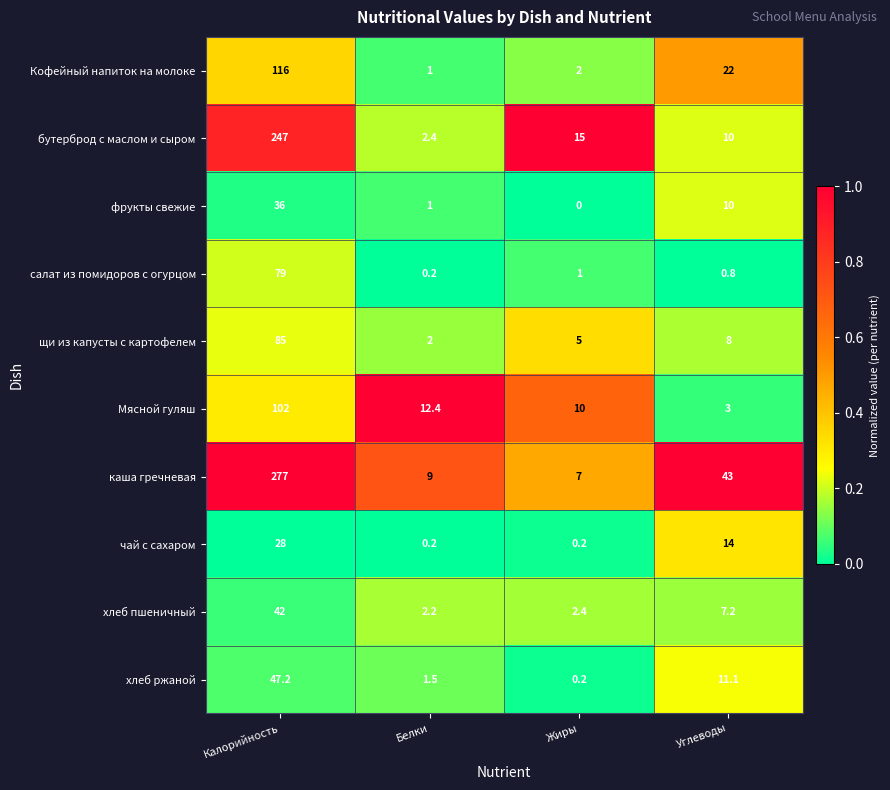

What is the difference between the highest and lowest values at Калорийность?

249.0